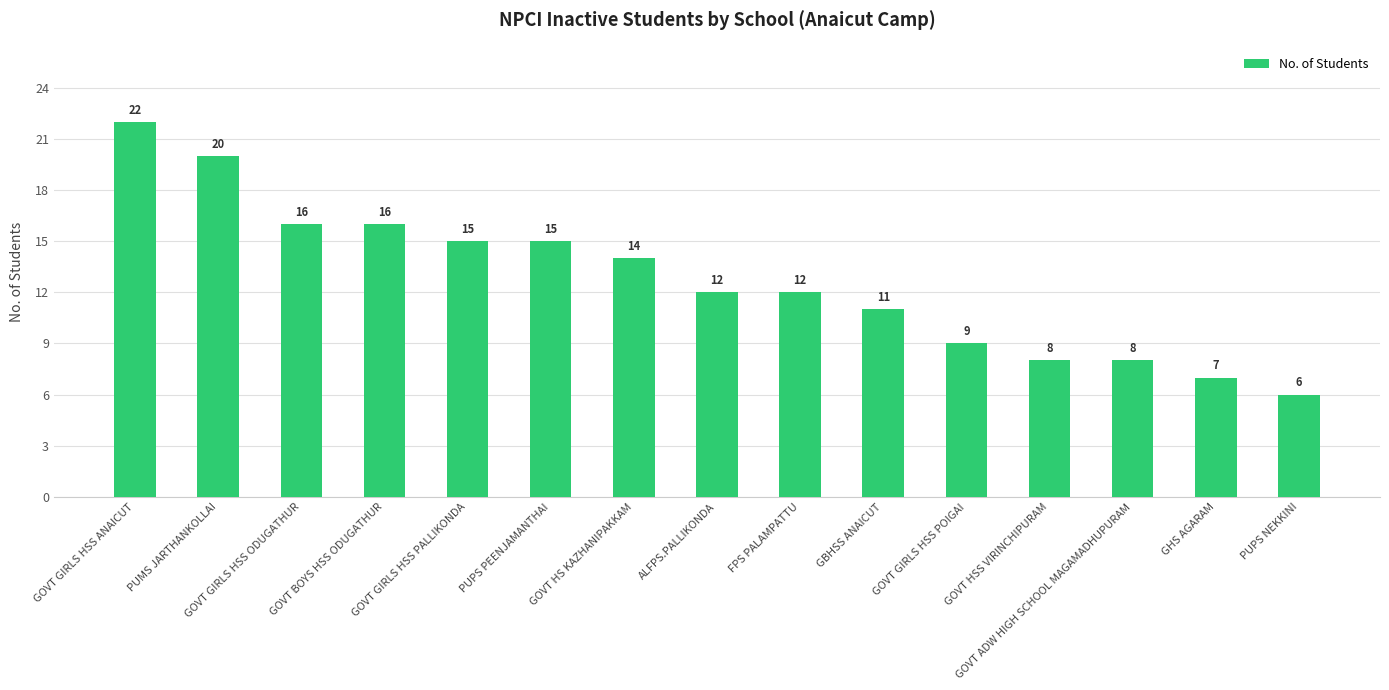

Where is the data nearest to the value 14?

GOVT HS KAZHANIPAKKAM